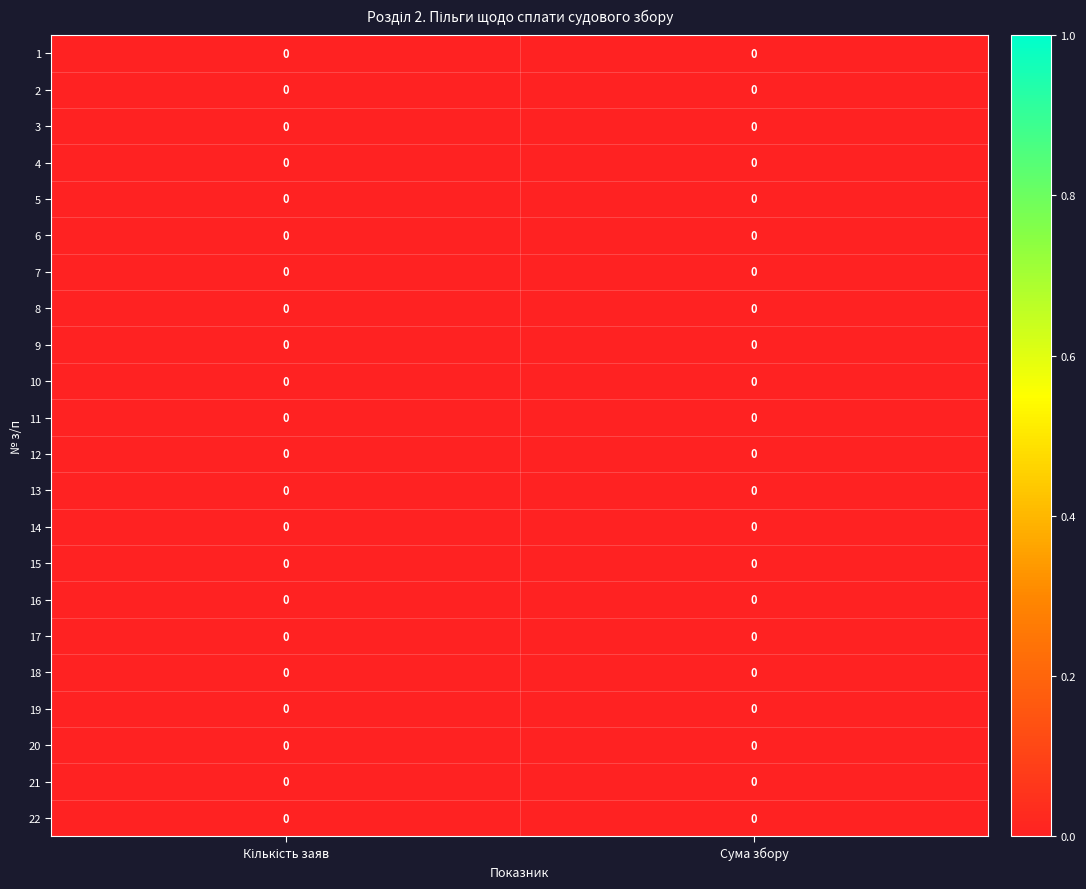

List the labels in order of 8 value, smallest first.

Кількість заяв, Сума збору